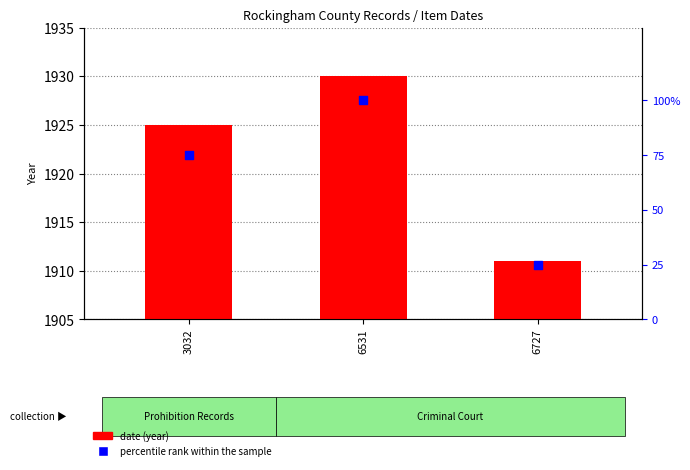

Which series reaches the minimum Y coordinate?

percentile rank within the sample